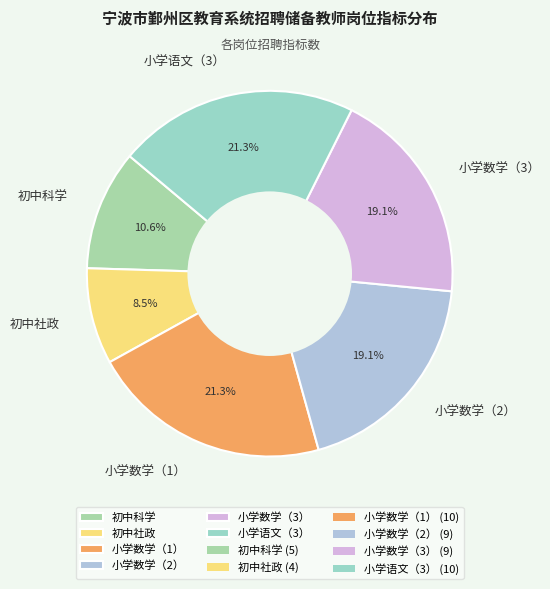

Is 小学数学（2） the majority of the pie?

No